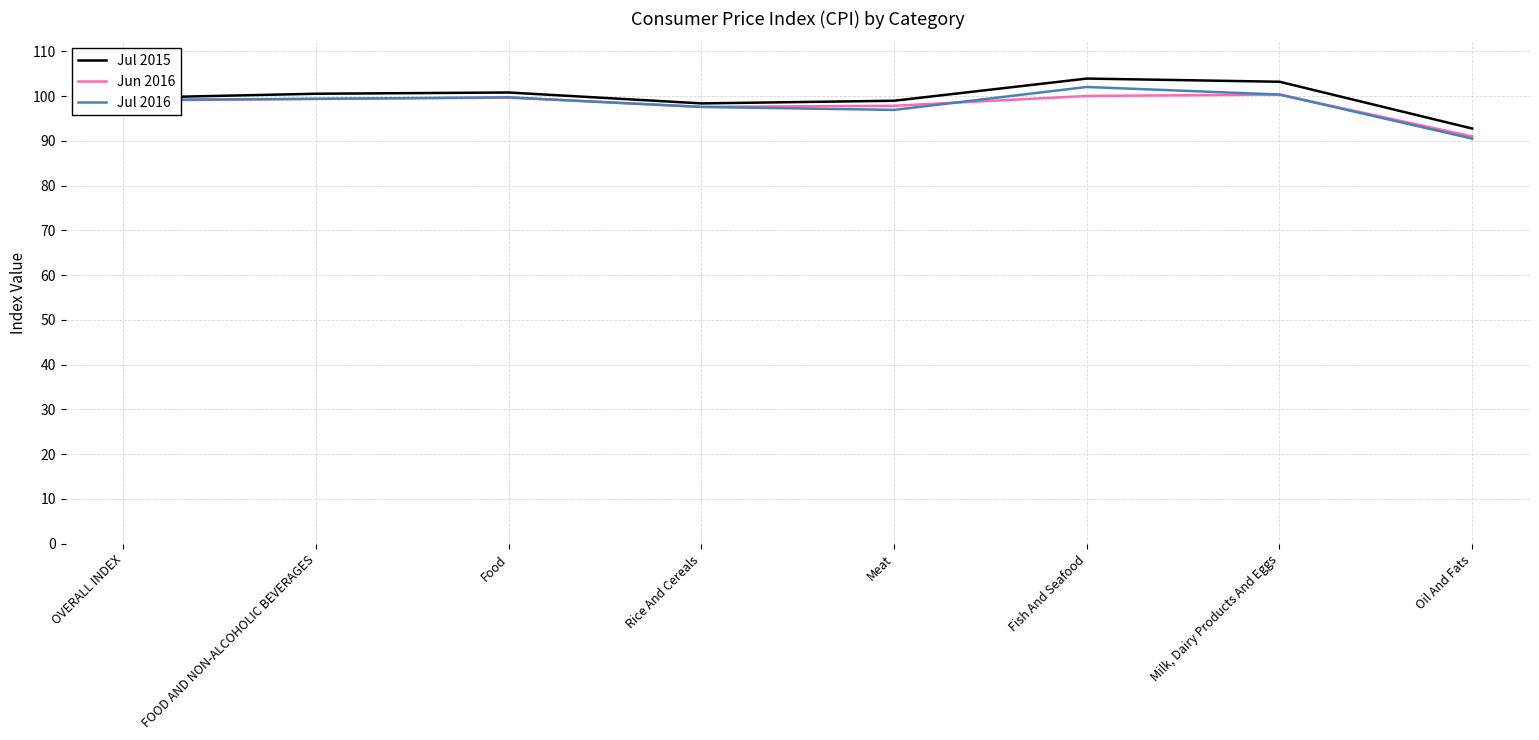

Which series changed the most between Fish And Seafood and Oil And Fats?

Jul 2016